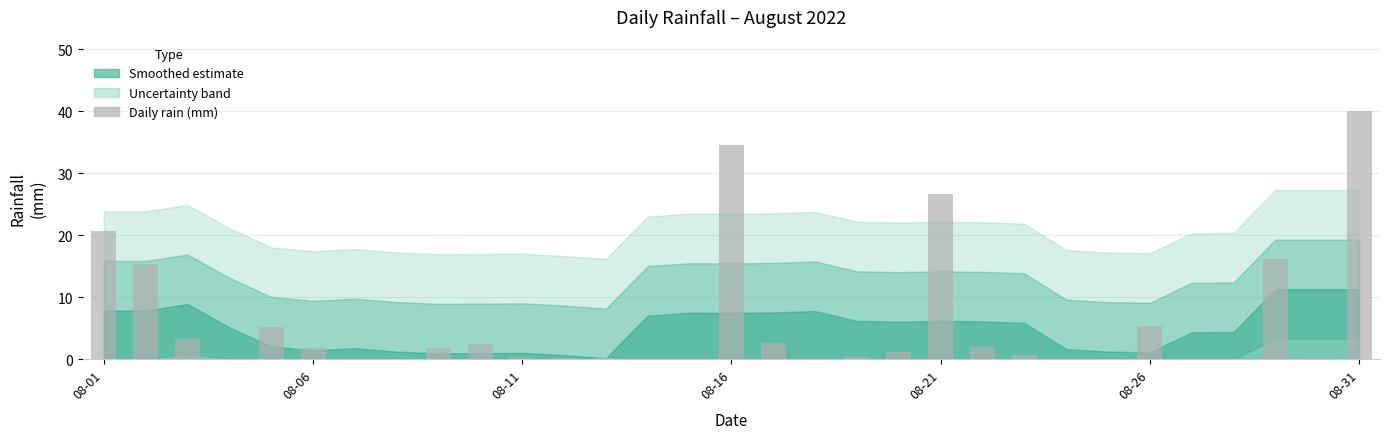

Count the number of data series in this chart.

1